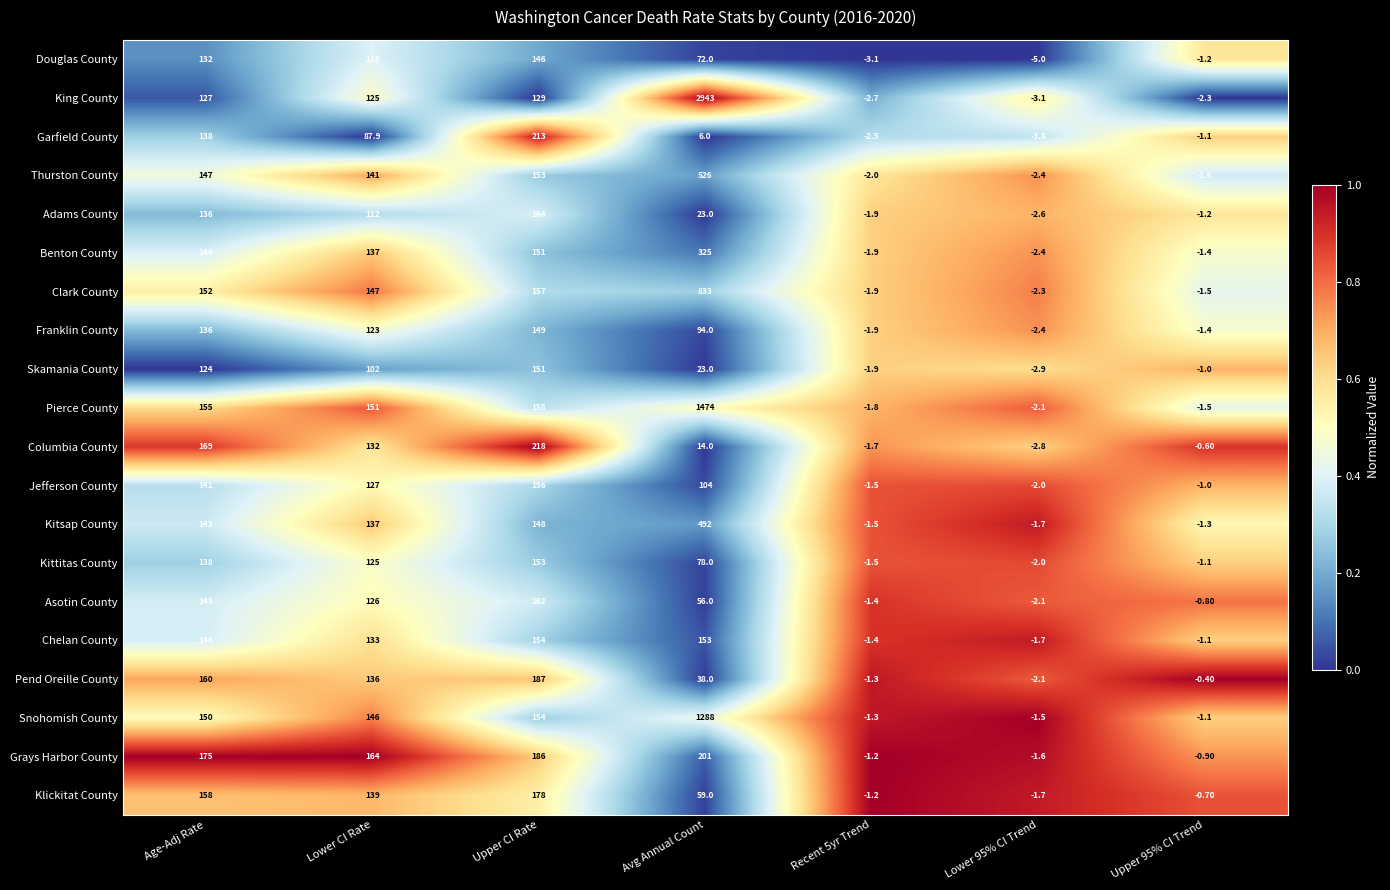

Is the value of Snohomish County at Lower 95% CI Trend greater than the value of Grays Harbor County at Lower CI Rate?

No